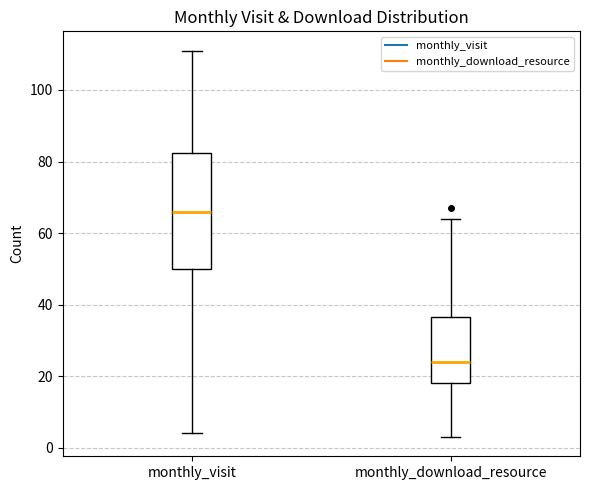

Reading left to right, read every box against the y-axis: the position of its median line, the range the box covers, and the ends of its whiskers. The values are not printed on the chart, so give them approximately, as read against the axis.

monthly_visit: median 66, box 50 to 82, whiskers 4 to 112
monthly_download_resource: median 24, box 18 to 36, whiskers 4 to 64